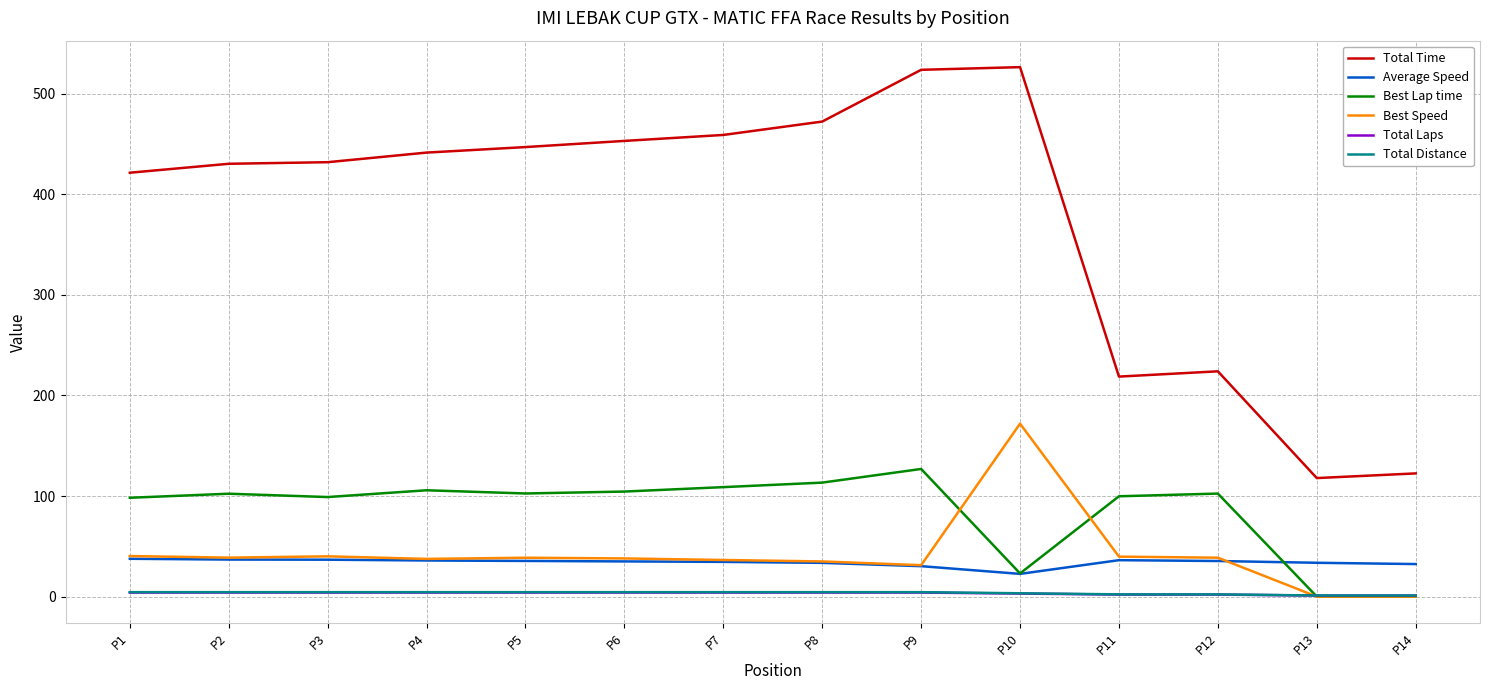

Which series has the largest total across all categories?

Total Time